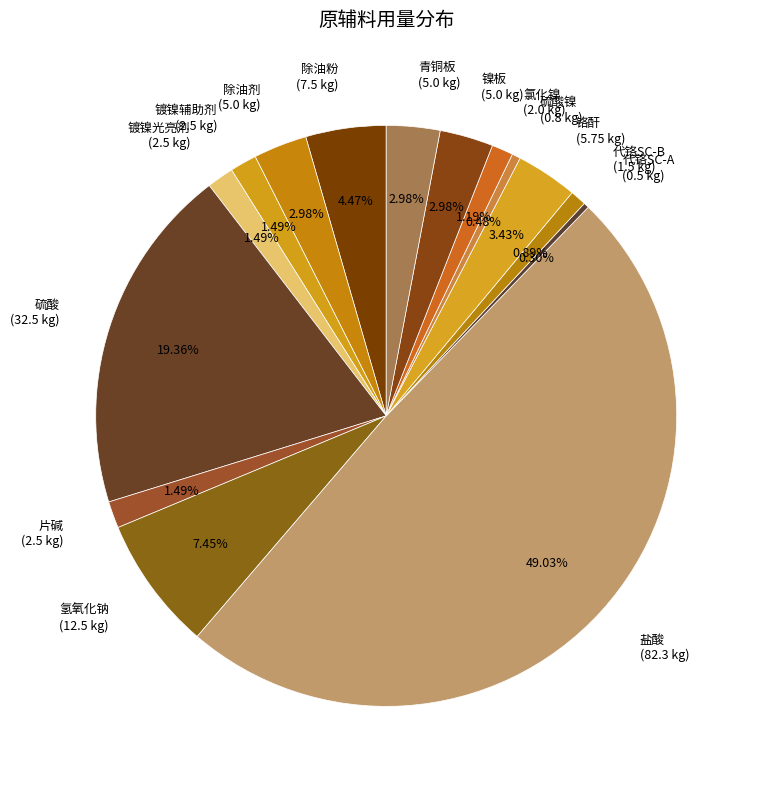

Does 硫酸镍 (0.8 kg) account for over 50% of the chart?

No